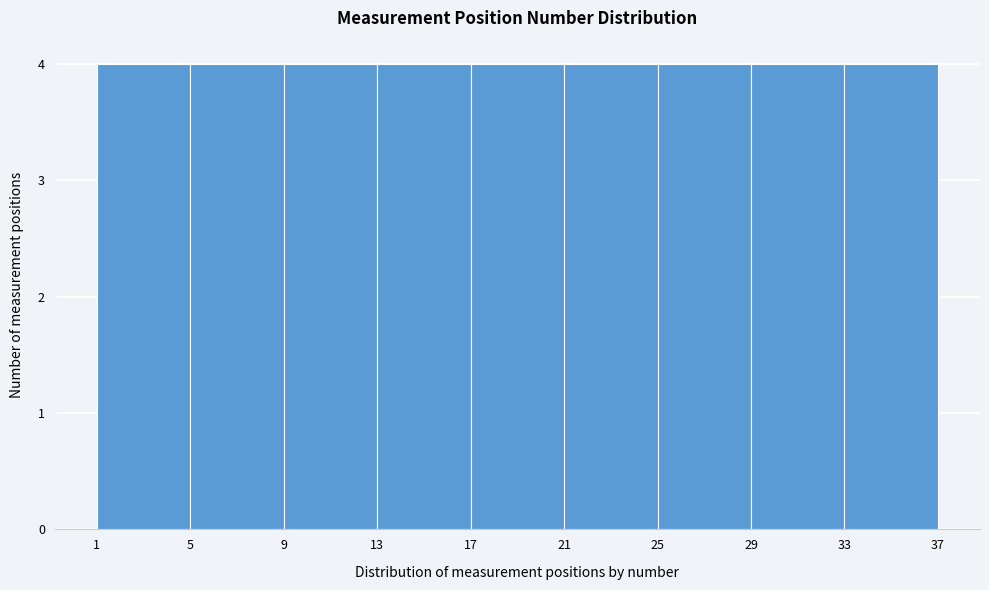

Reading left to right, list every bar in this chart as the range it spans on the x-axis followed by its height. The values are not printed on the chart, so give them approximately, as read against the axis.

1 to 5: 4
5 to 9: 4
9 to 13: 4
13 to 17: 4
17 to 21: 4
21 to 25: 4
25 to 29: 4
29 to 33: 4
33 to 37: 4